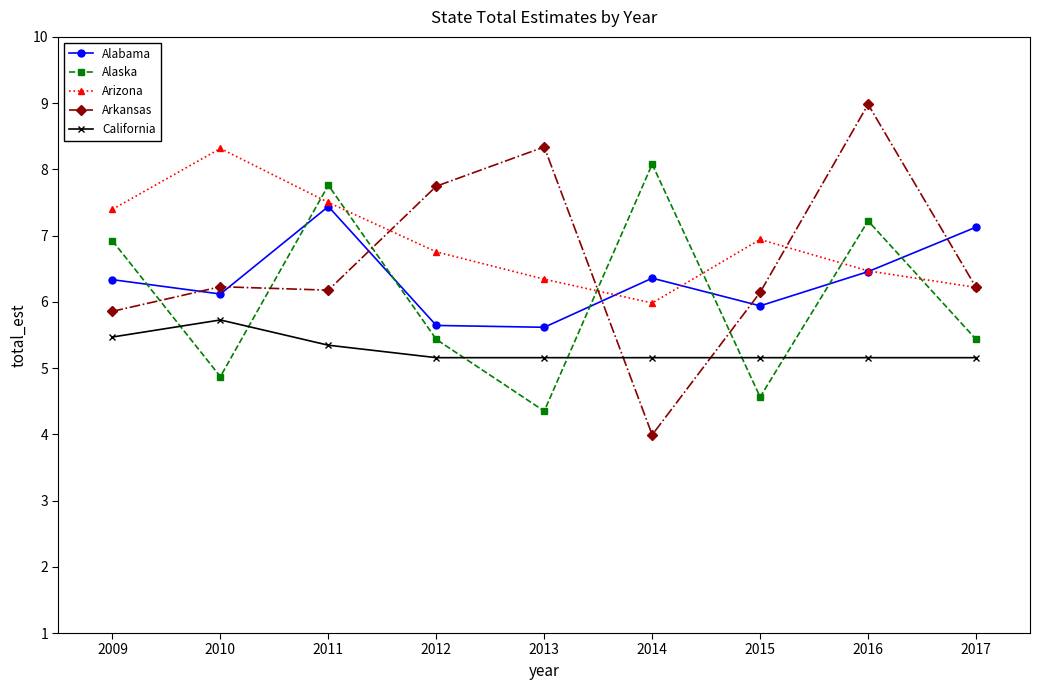

Where does the Alaska series first go above 5?

2009